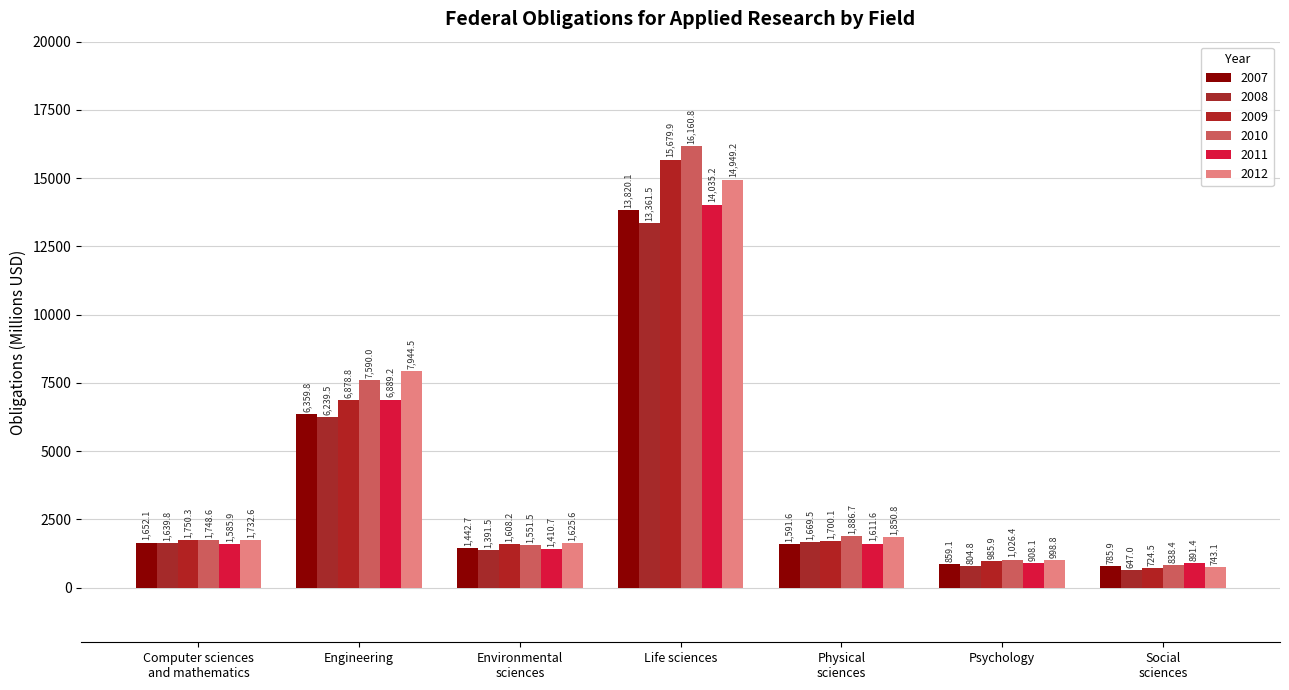

What is the label of the 7th bar from the left?

Social
sciences